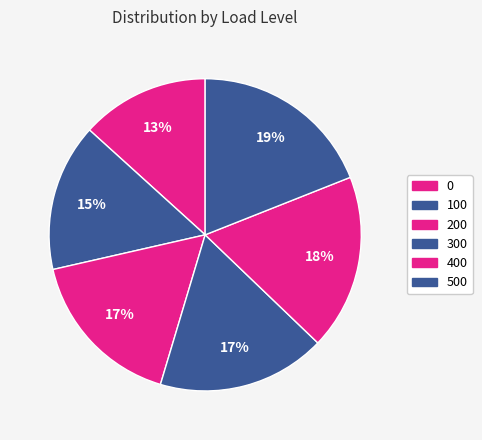

How many slices are in this pie chart?

6